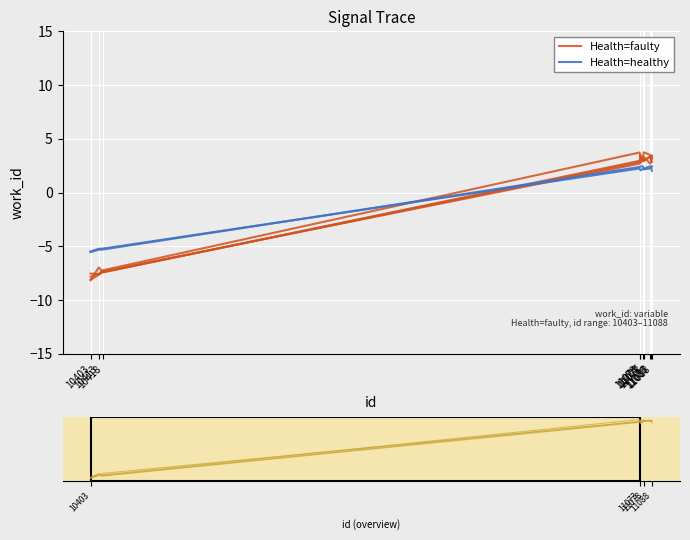

Is it true that Health=healthy equals 2.2 at 11078?

True